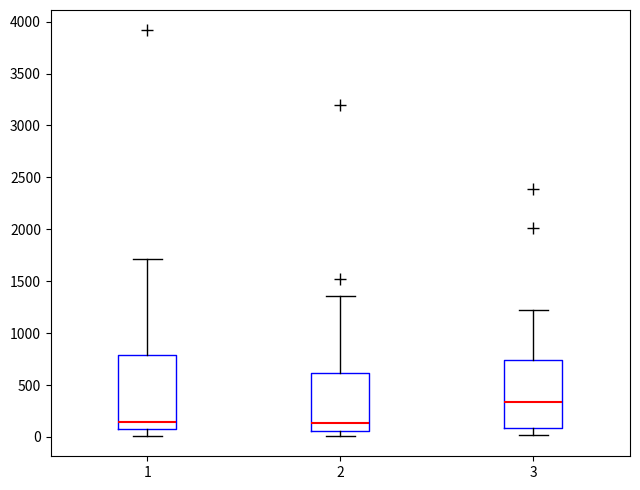

Reading left to right, read every box against the y-axis: the position of its median line, the range the box covers, and the ends of its whiskers. The values are not printed on the chart, so give them approximately, as read against the axis.

1: median 150, box 100 to 800, whiskers 0 to 1700
2: median 150, box 50 to 600, whiskers 0 to 1350
3: median 350, box 100 to 750, whiskers 0 to 1250